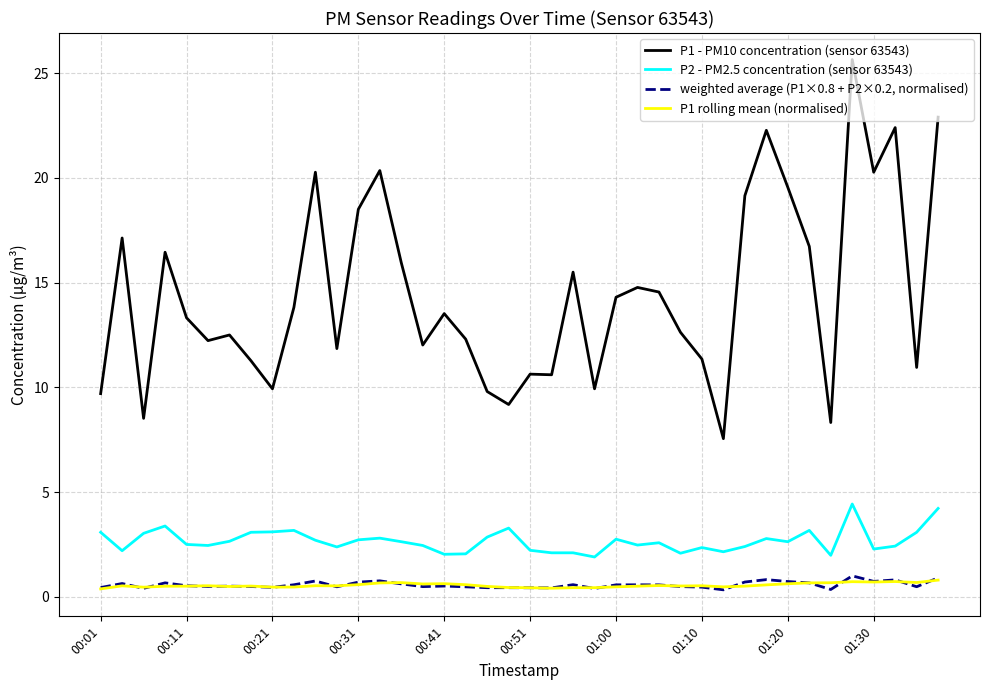

True or false: P2 - PM2.5 concentration (sensor 63543) and P1 rolling mean (normalised) intersect in this chart.

False